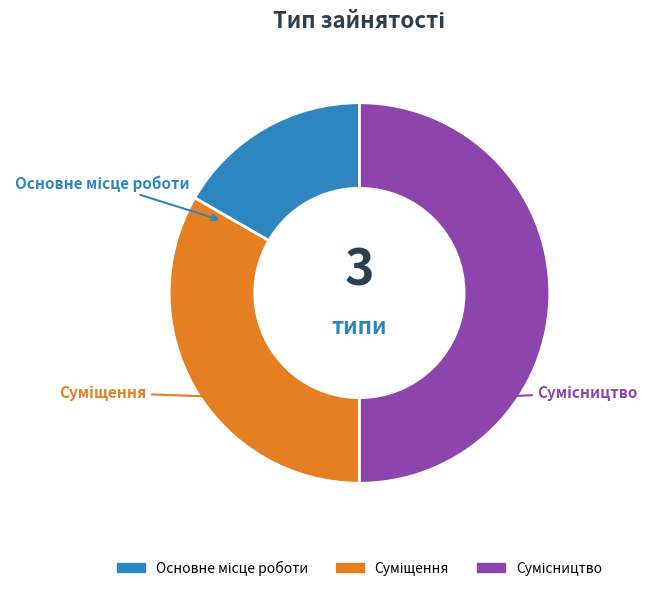

What percentage is NOT represented by Сумісництво?

50.0%